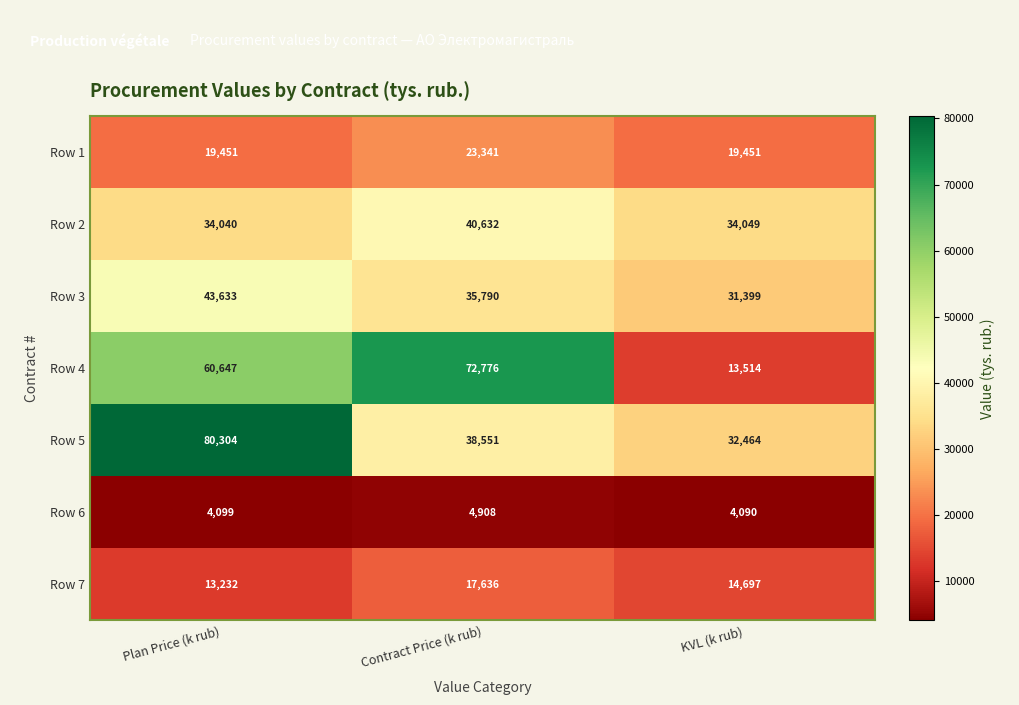

At which label does Row 4 reach its peak?

Contract Price (k rub)